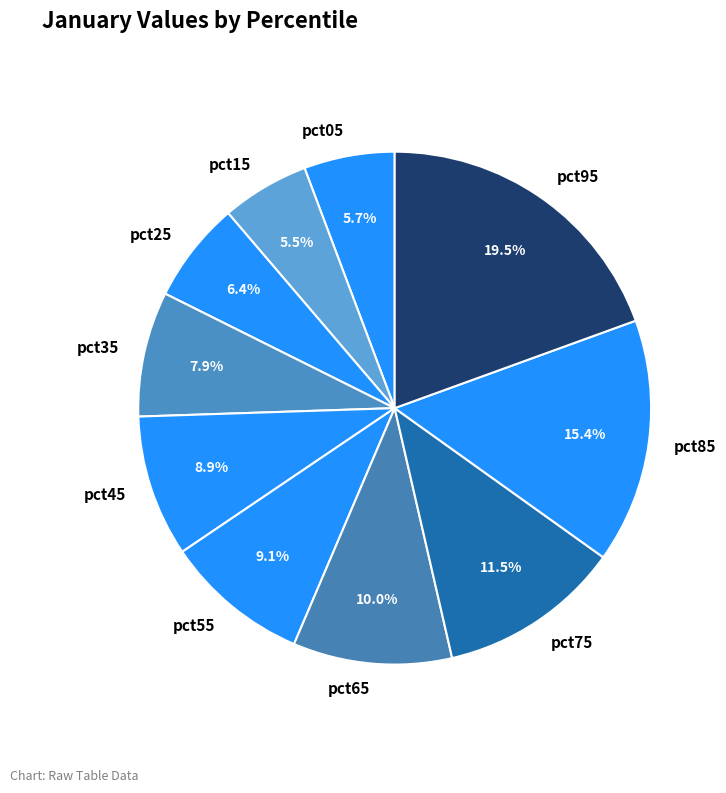

Is it true that pct65 is 1% of the pie?

False